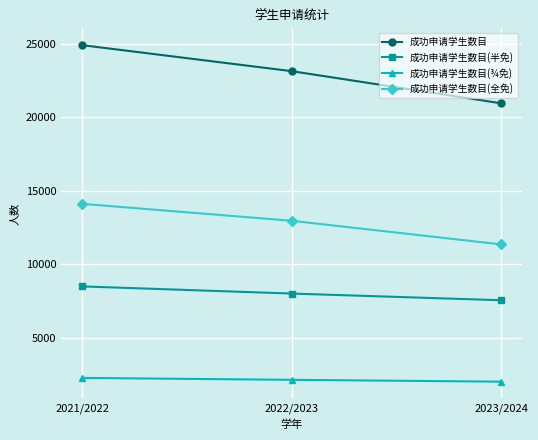

Reading left to right, extract all data points from this chart.

成功申请学生数目: 24918	23148	20960
成功申请学生数目(半免): 8509	8022	7567
成功申请学生数目(¾免): 2284	2154	2029
成功申请学生数目(全免): 14125	12972	11364